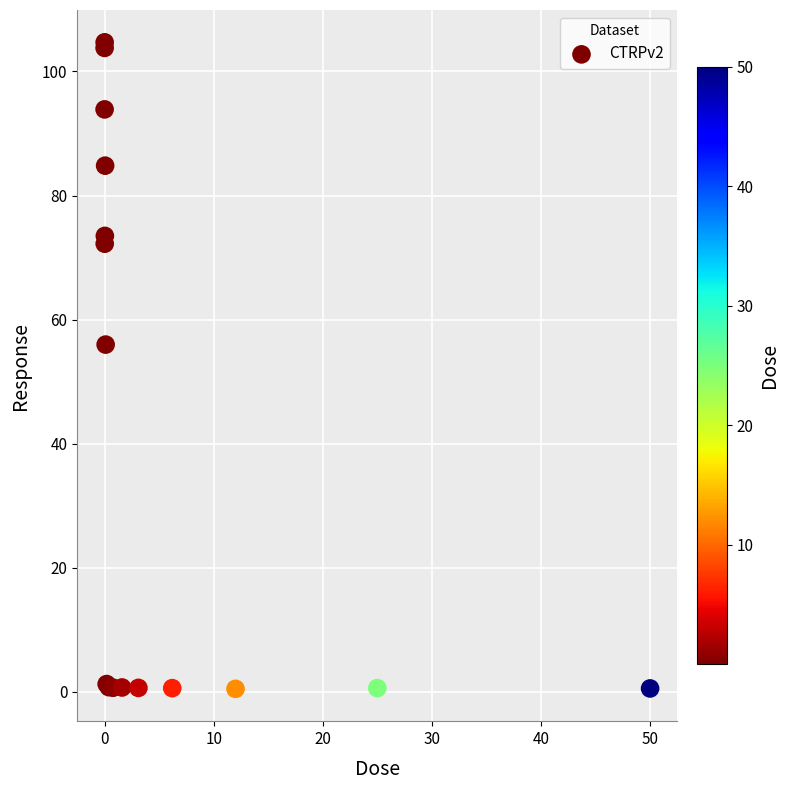

What Y value in the scatter plot is closest to 52?

56.0